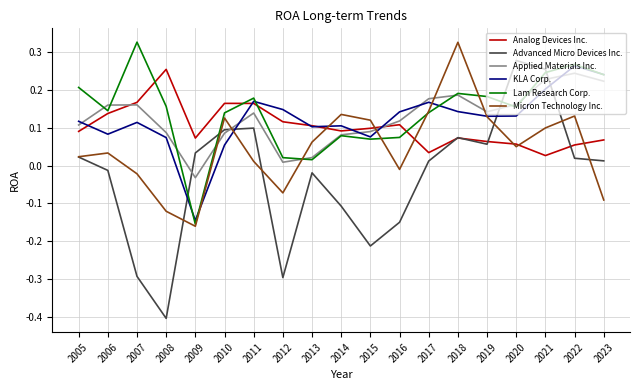

At which category does the chart reach its minimum across all series?

2008